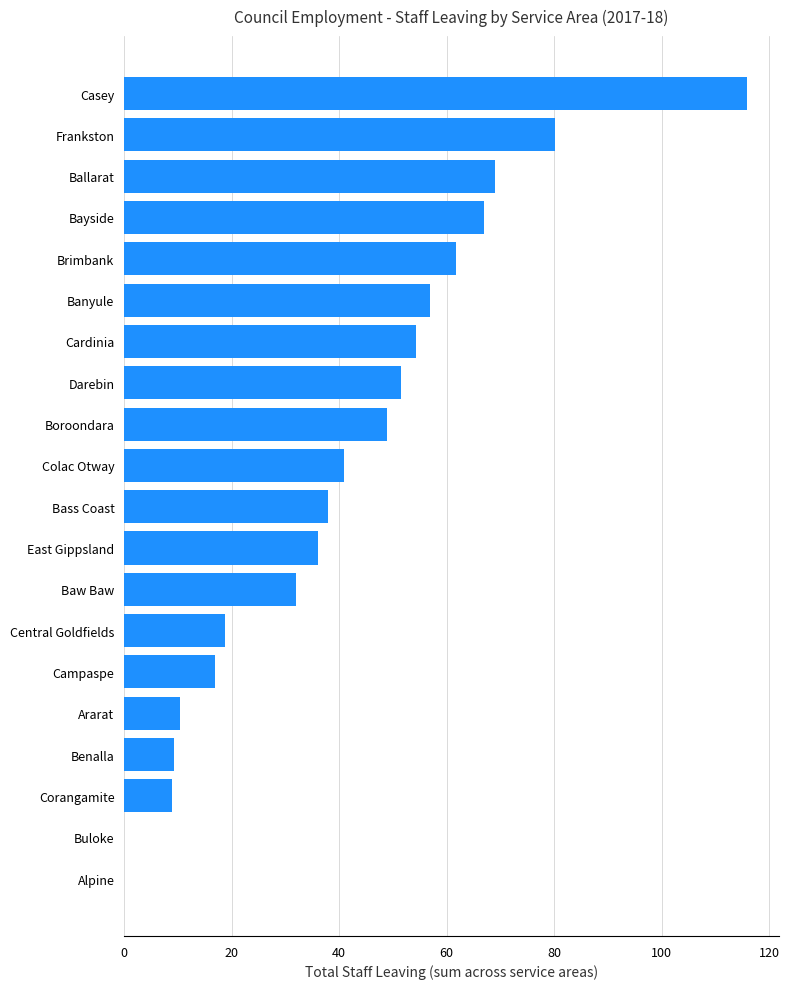

What is the average value?

40.8